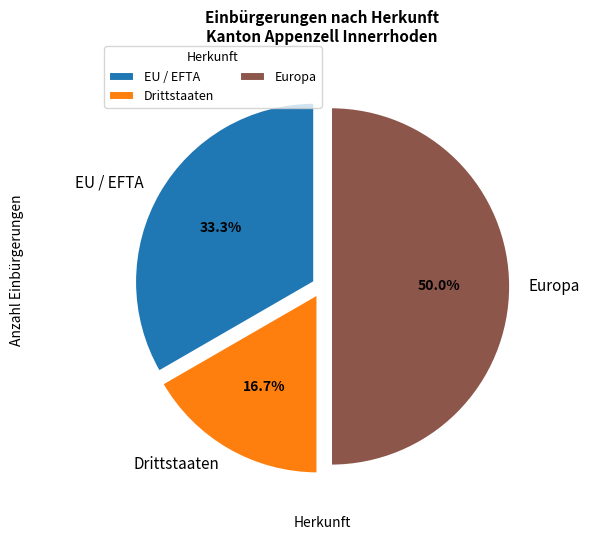

Is EU / EFTA the majority of the pie?

No